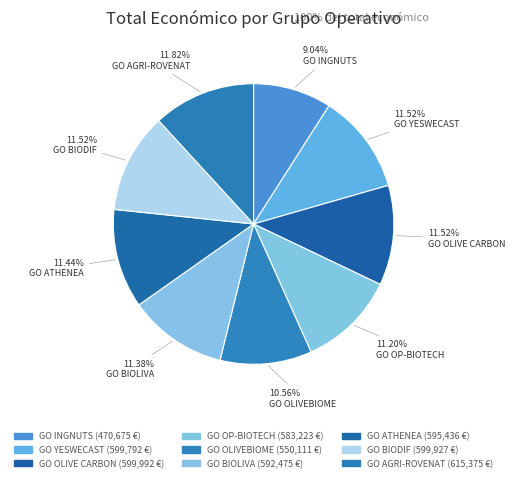

Count the number of slices in the pie.

9